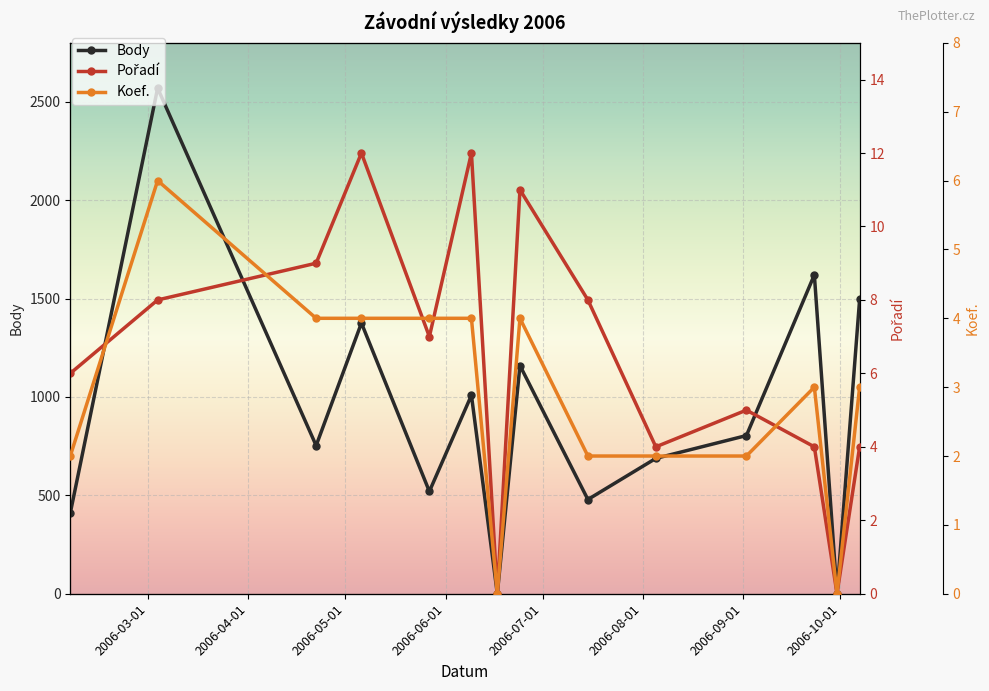

Reading right to left, extract all data points from this chart.

Body: 1497	0	1621	804	688	479	1160	0	1009	520	1376	753	2570	410
Pořadí: 4	0	4	5	4	8	11	0	12	7	12	9	8	6
Koef.: 3	0	3	2	2	2	4	0	4	4	4	4	6	2